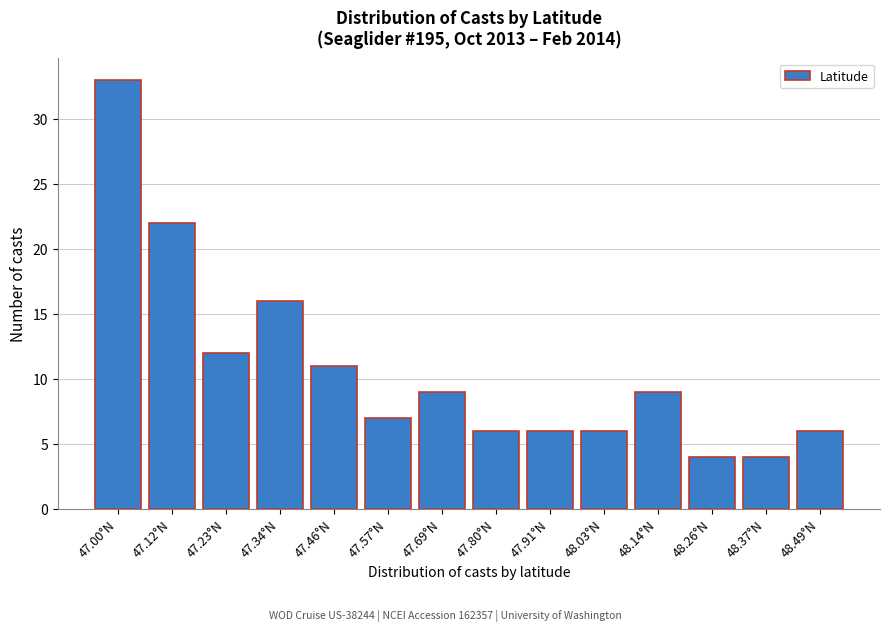

Reading left to right, list all the values displayed in this chart.

47.00°N=33	47.12°N=22	47.23°N=12	47.34°N=16	47.46°N=11	47.57°N=7	47.69°N=9	47.80°N=6	47.91°N=6	48.03°N=6	48.14°N=9	48.26°N=4	48.37°N=4	48.49°N=6